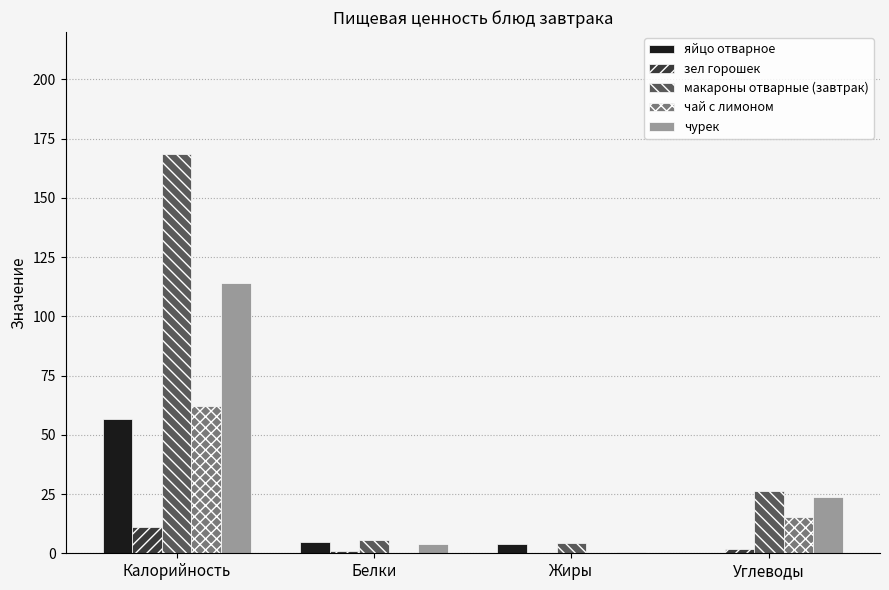

Read the чурек value at Калорийность.

114.2